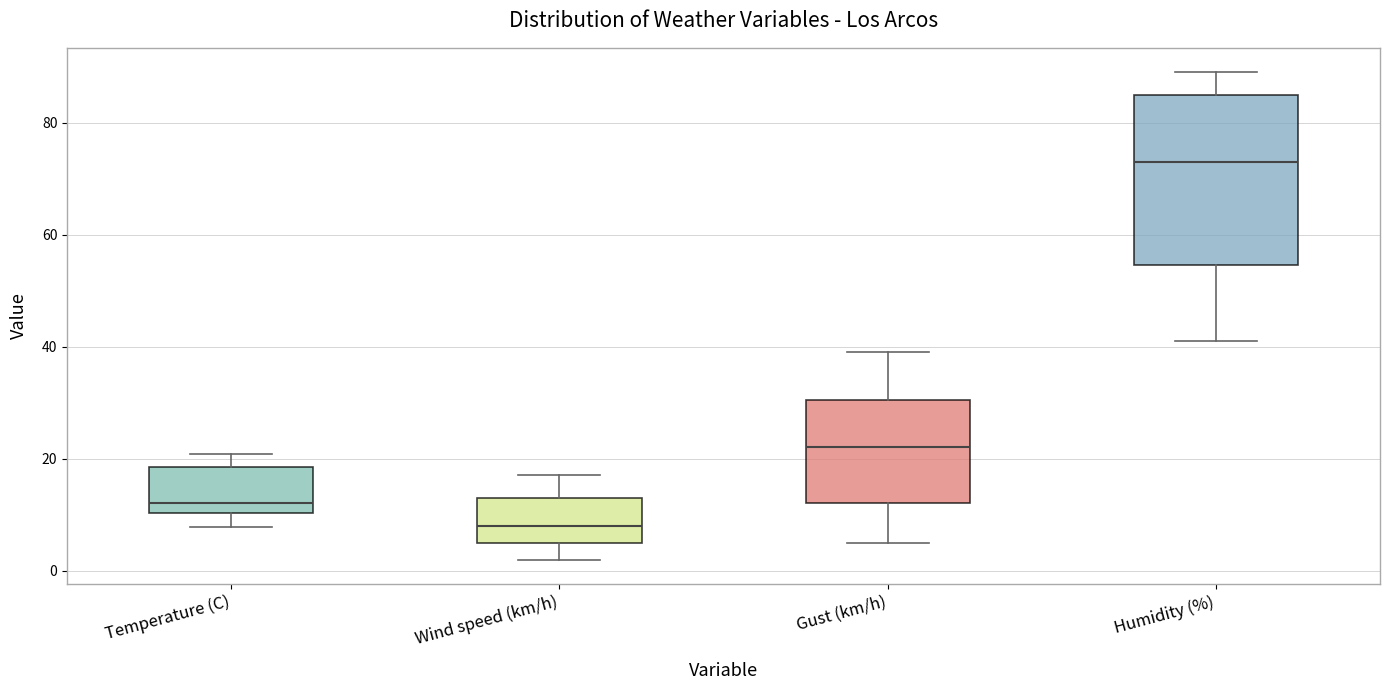

Where does the median line of the box for Temperature (C) sit on the y-axis? The values are not printed on the chart, so give them approximately, as read against the axis.

12